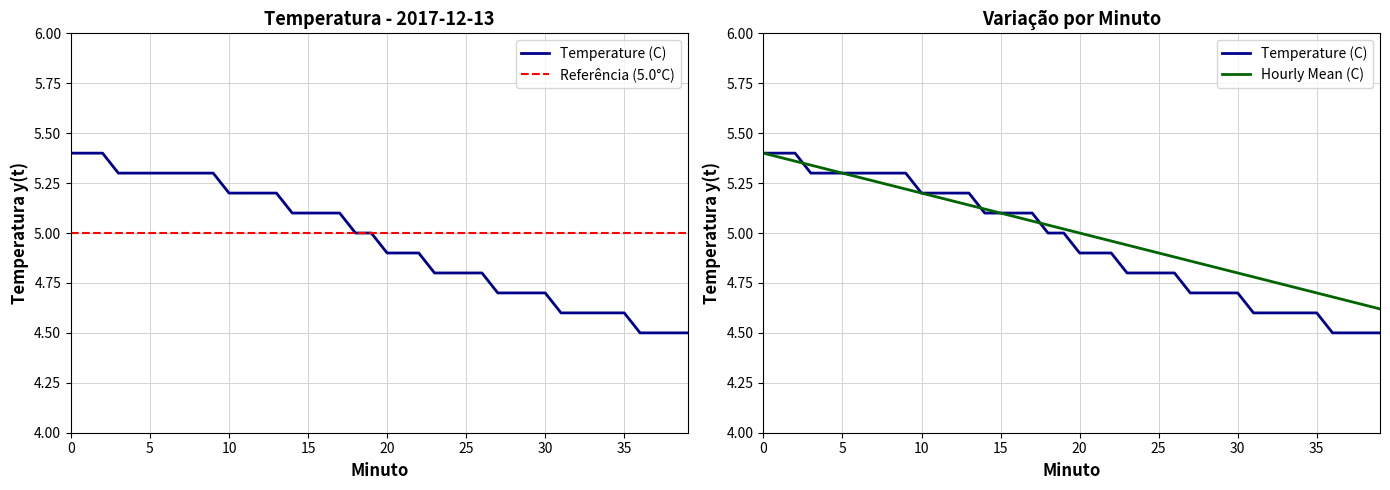

After their last crossing, which series has the higher values: Temperature (C) or Hourly Mean (C)?

Hourly Mean (C)